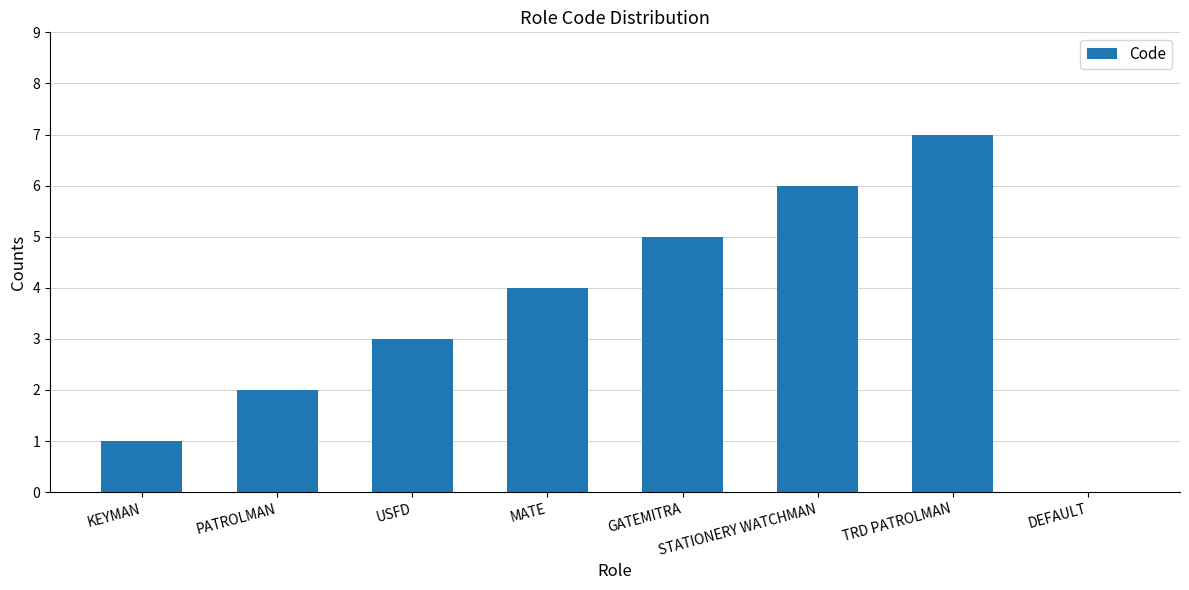

Between TRD PATROLMAN and MATE, which is larger?

TRD PATROLMAN